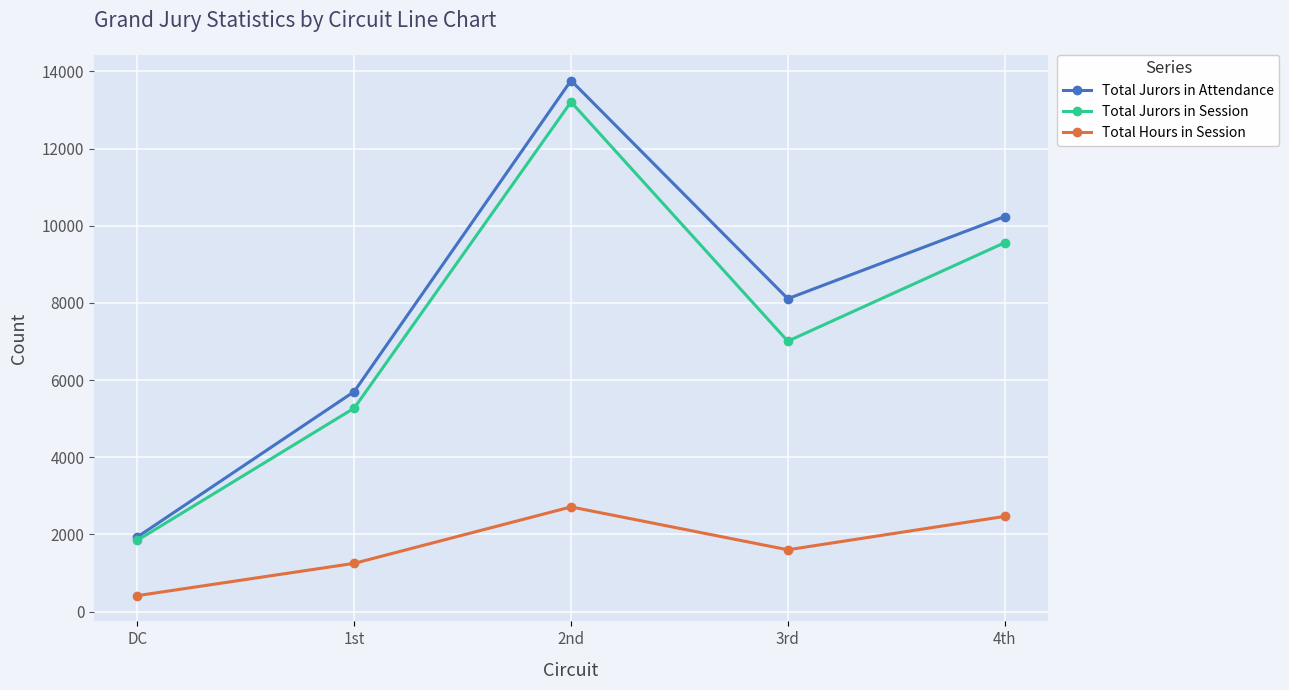

What is the maximum value shown in the chart?

13764